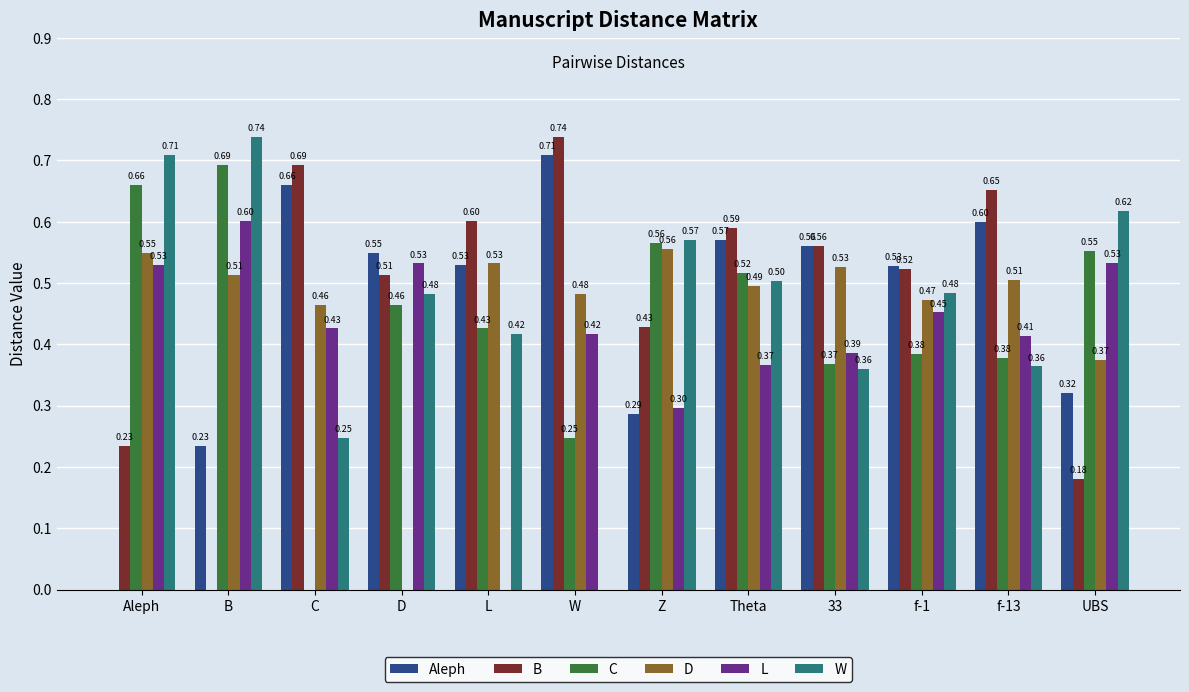

What is the total value across all series at 33?

2.8